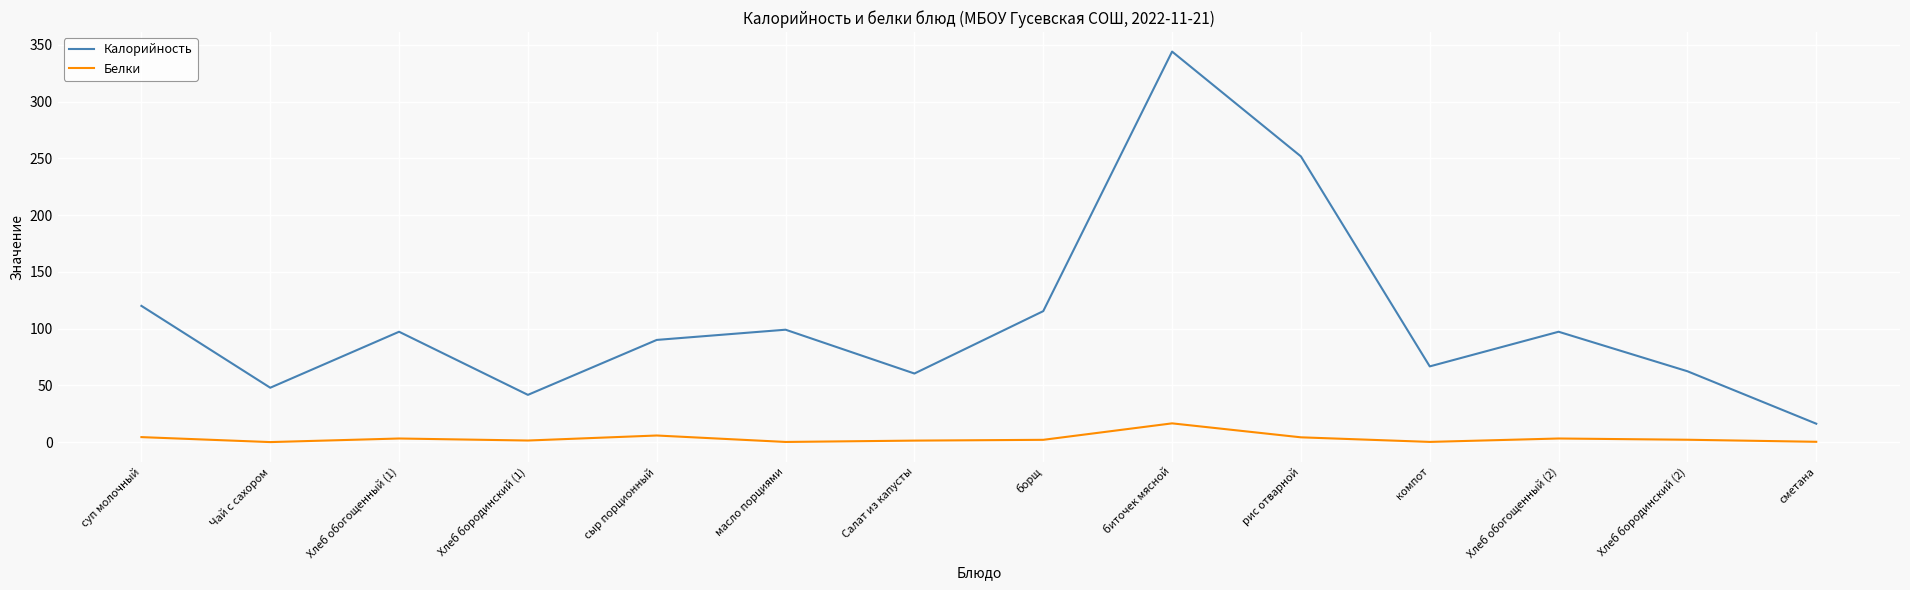

How many categories are shown in the chart?

14